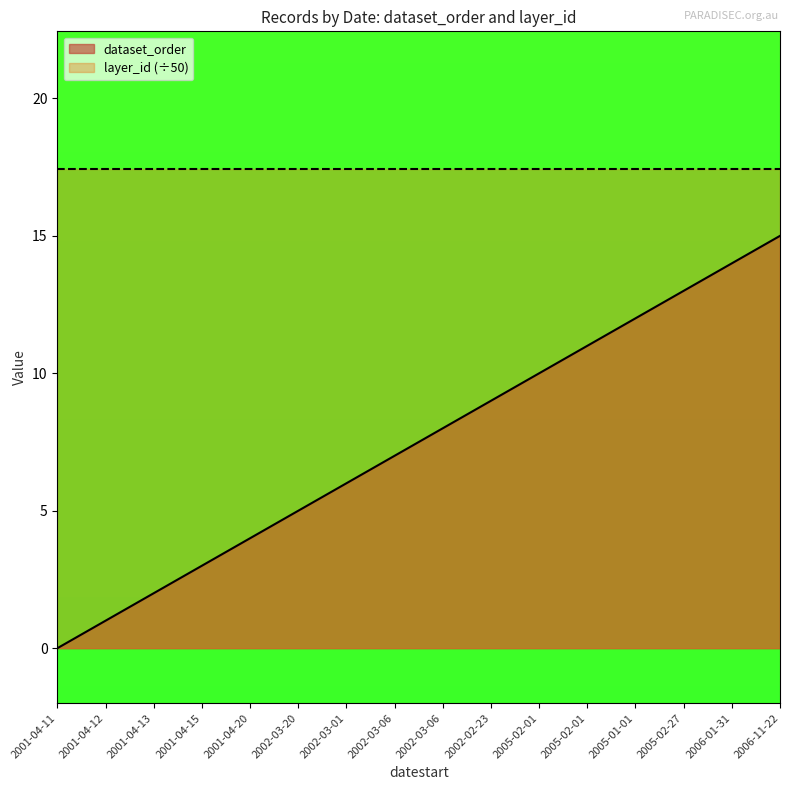

What are all the series names shown in the legend?

dataset_order, layer_id (÷50)